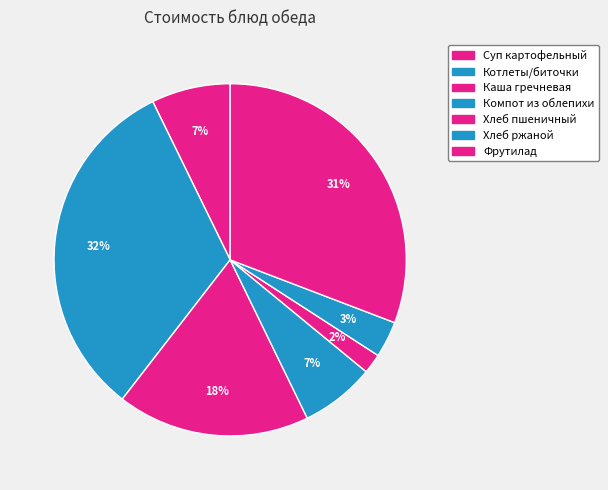

What is the total percentage of Котлеты/биточки and Каша гречневая?

50.0%